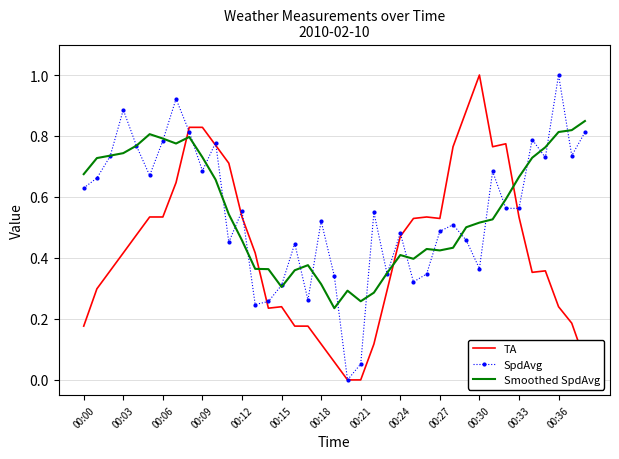

What is the maximum value for TA?

1.0